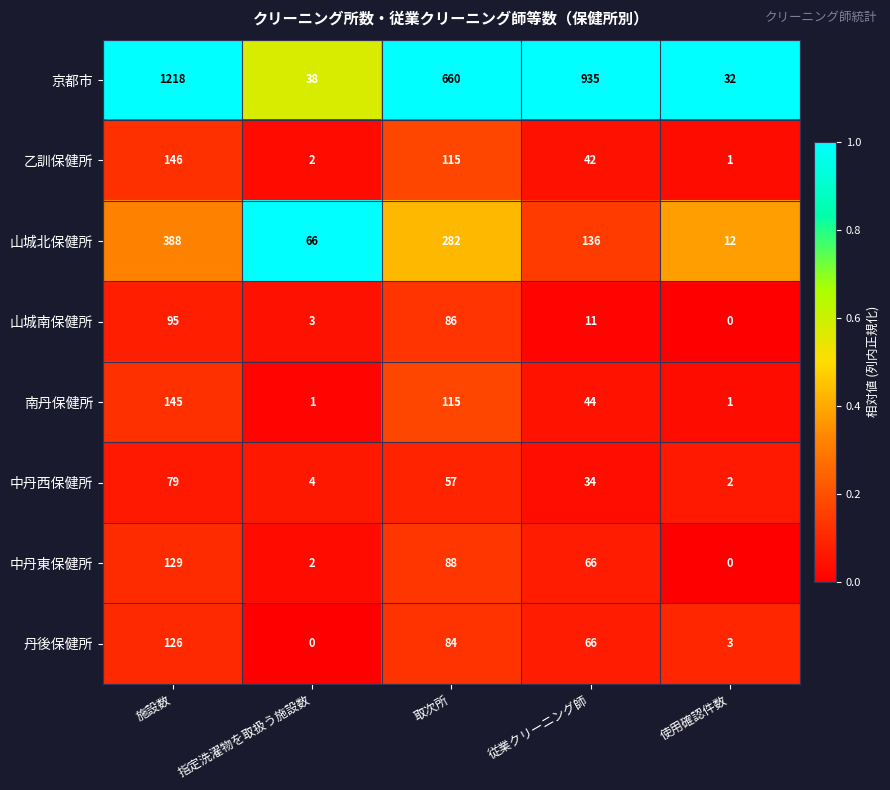

What is the average value of the 南丹保健所 series?

61